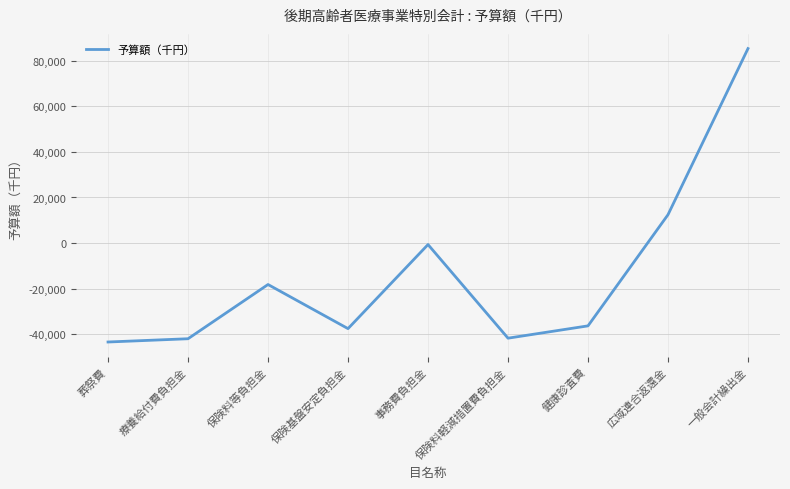

Which category has the highest value across all series?

一般会計繰出金